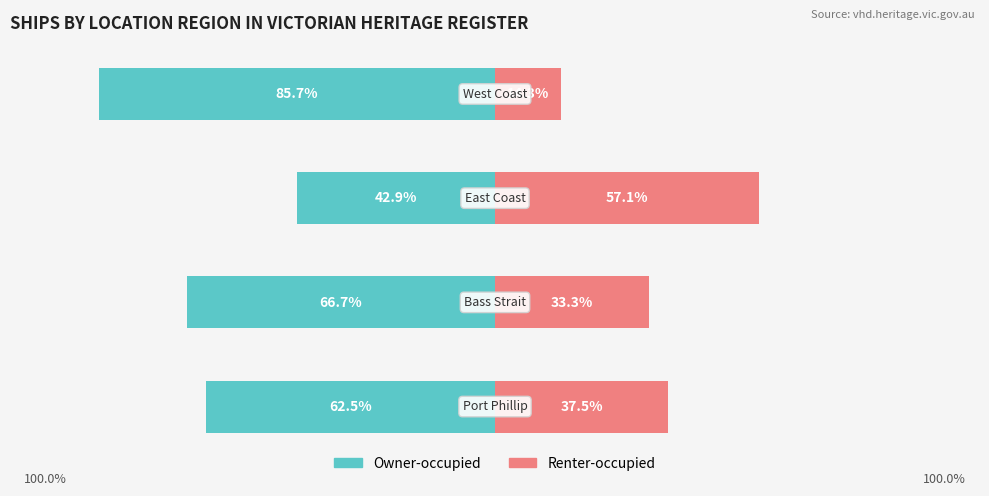

What is the value of the Owner-occupied bar at the 2nd from the left?

-66.7